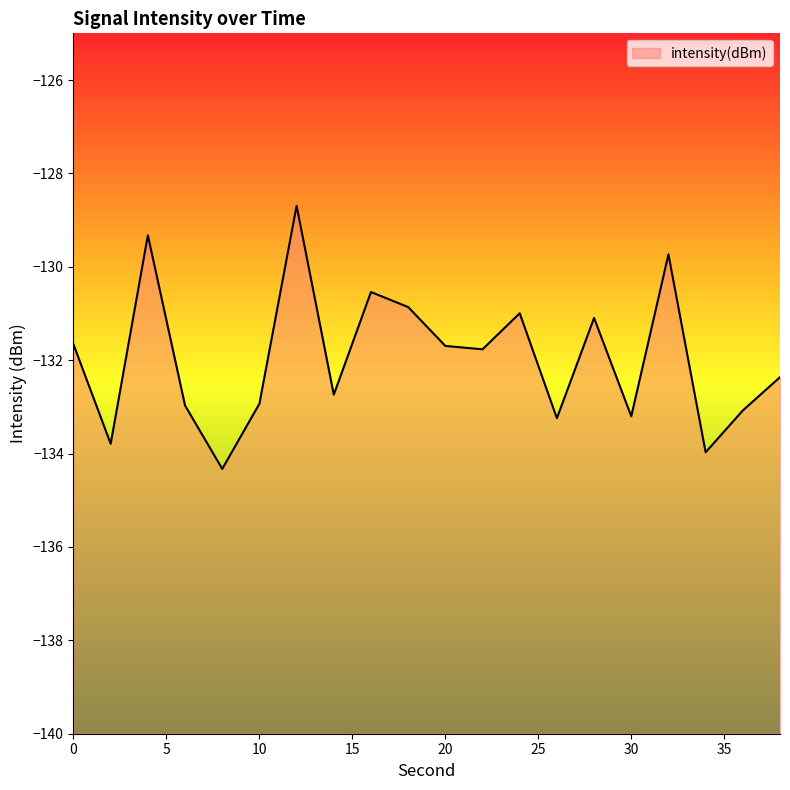

What is the sum of the values at 4 and 34?

-263.3